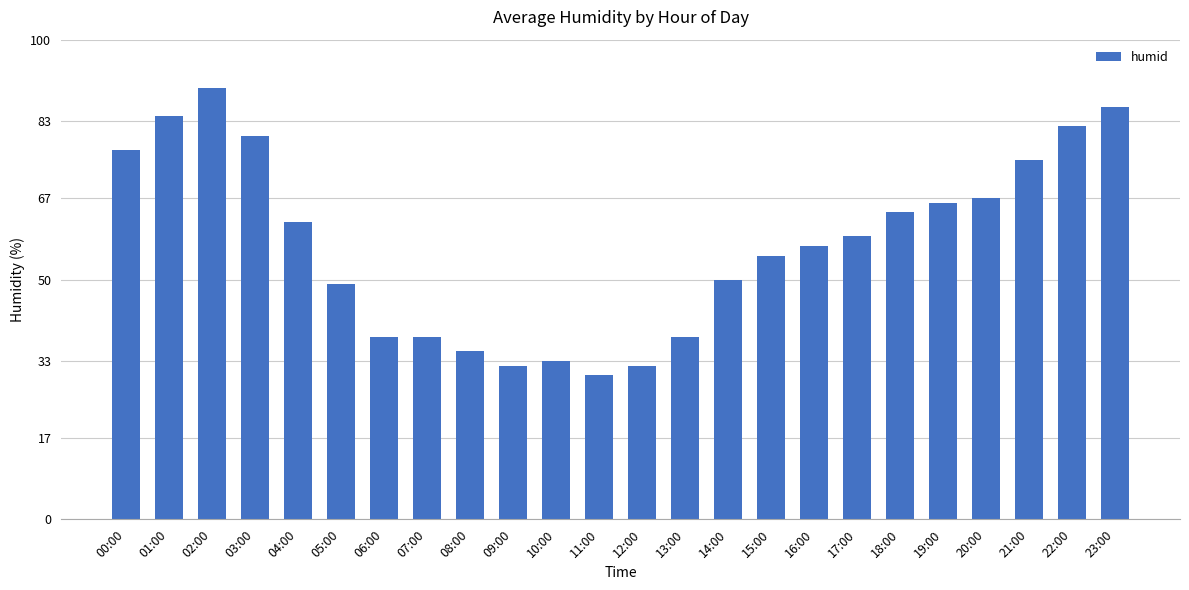

What is the difference between the maximum and minimum values?

60